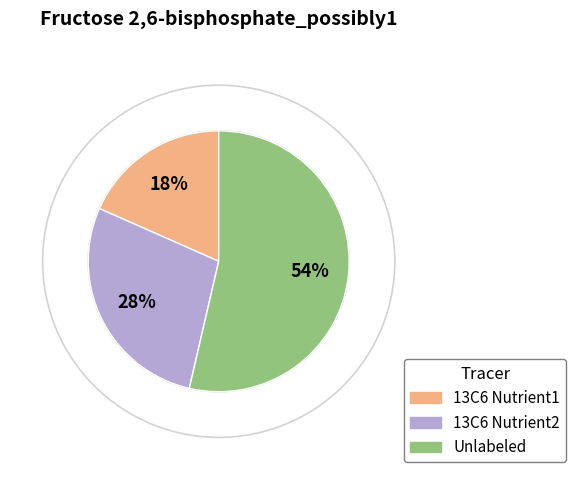

Does any single category account for the majority?

Yes